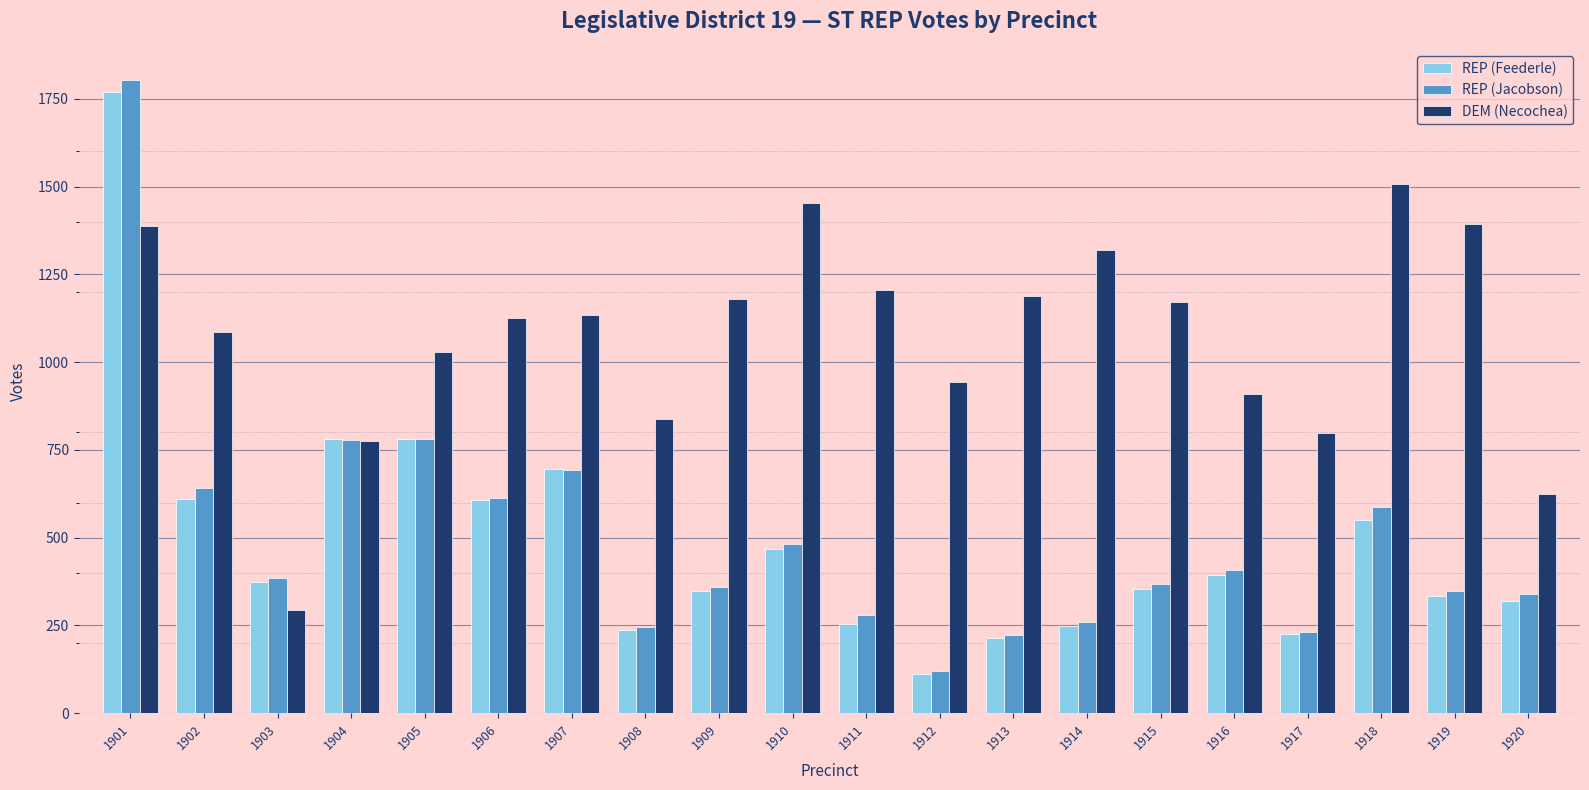

What is the total value across all series at 1904?

2334